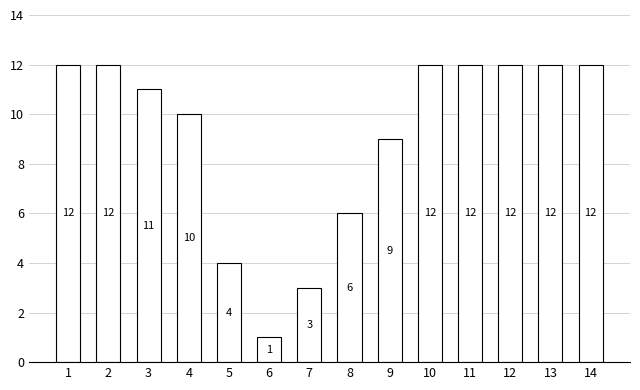

Approximately how many times larger is the value at 10 compared to 1?

1.0